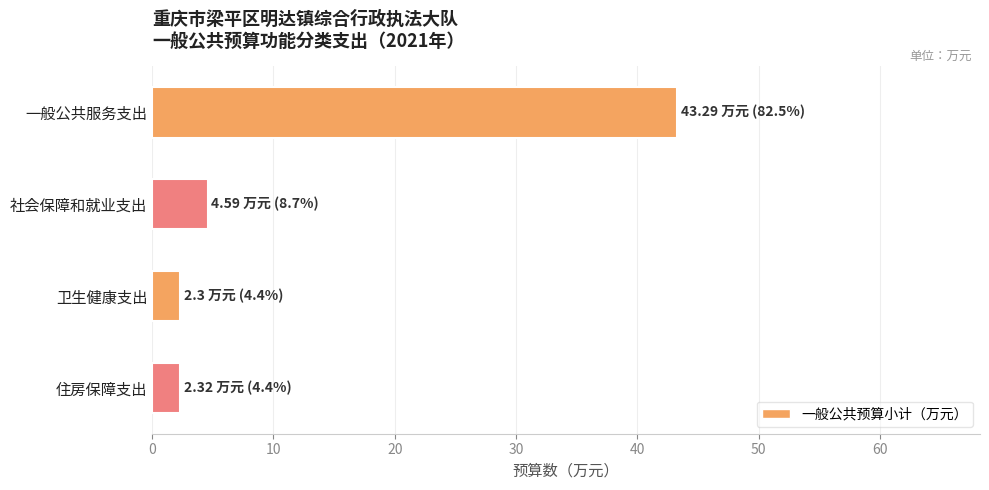

Are the bars grouped side by side (vs. stacked)?

No